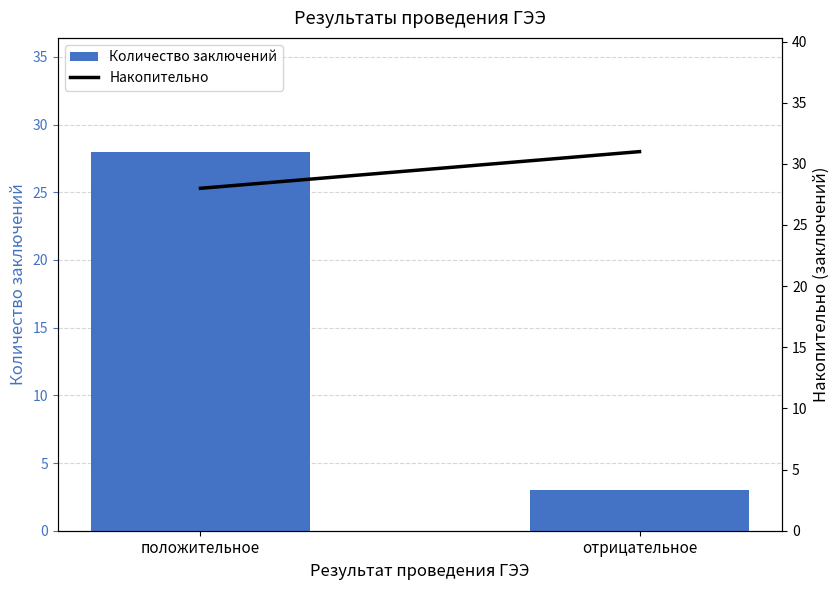

How many values in the Накопительно series are below 31?

1